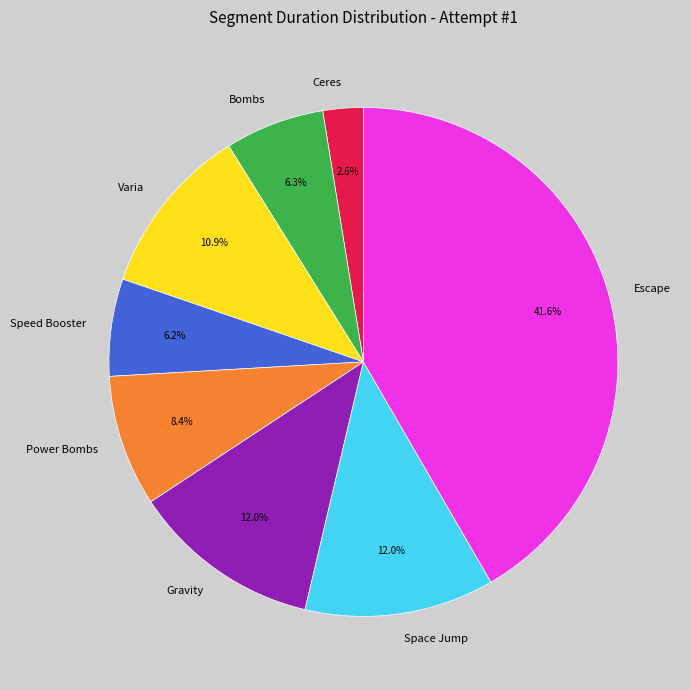

Does Power Bombs represent more than half of the total?

No